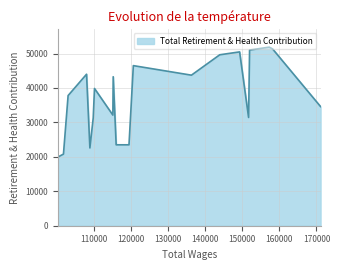

What is the greatest value displayed?

51866